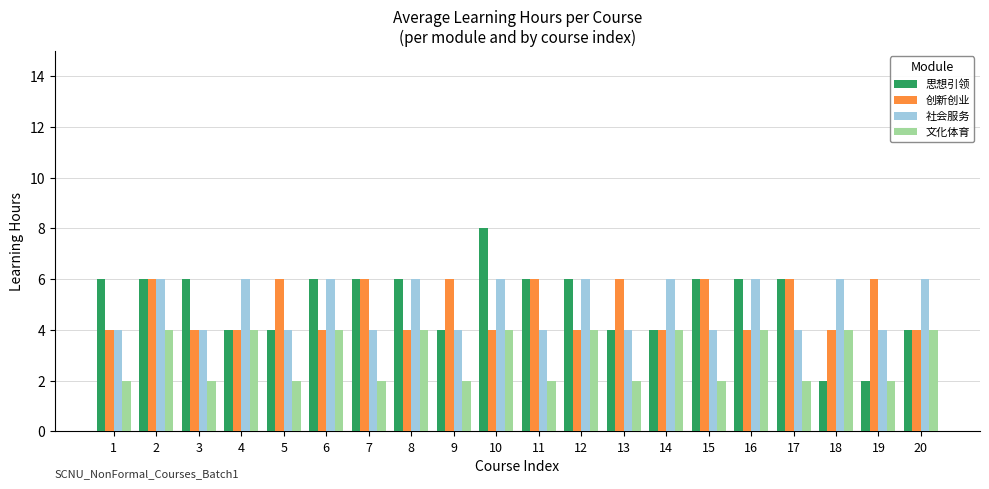

Is it true that 社会服务 equals 6 at 12?

True